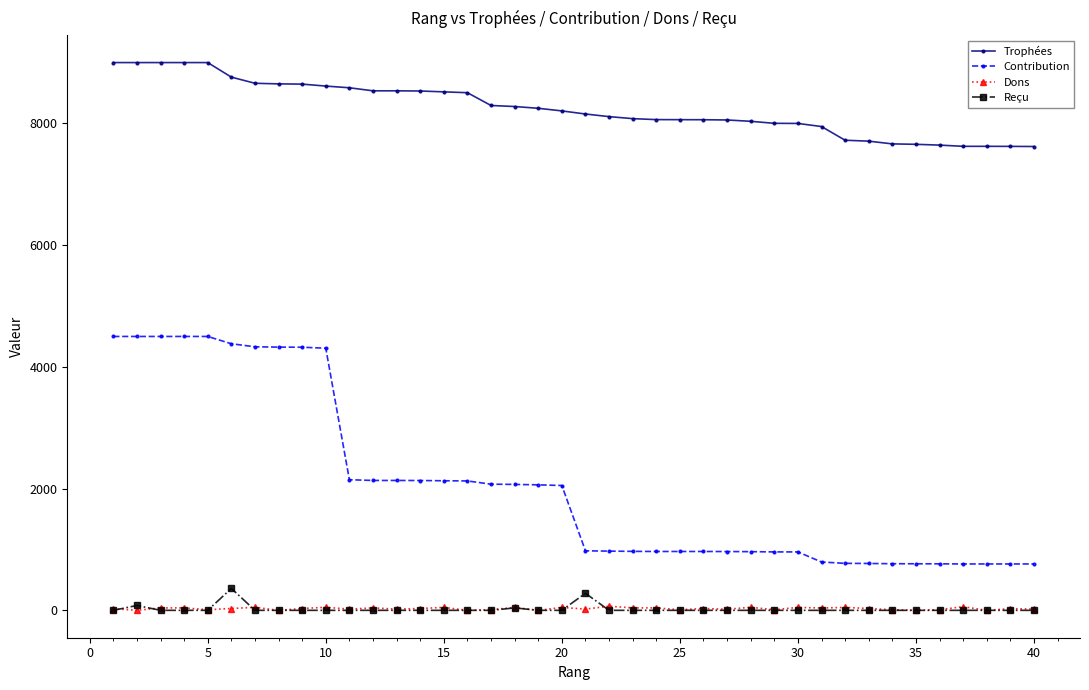

True or false: Trophées and Contribution intersect in this chart.

False